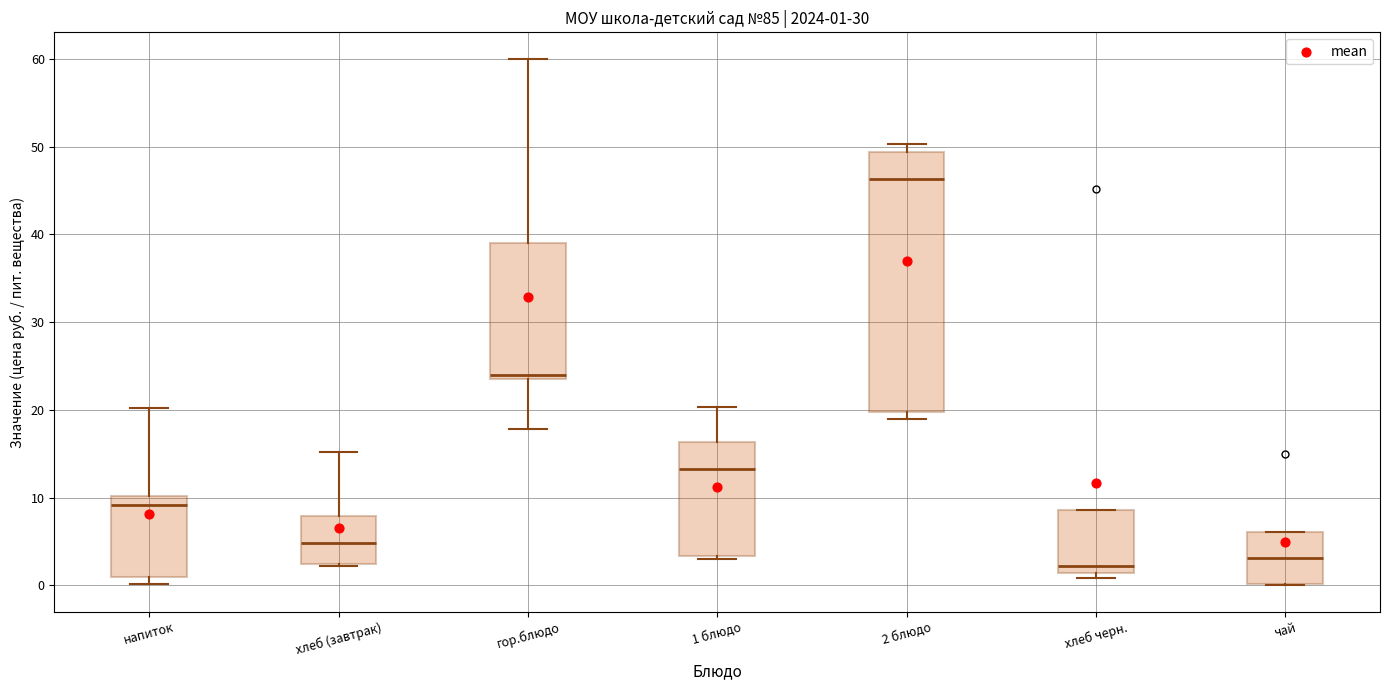

Comparing the boxes themselves (not the whiskers), which one is the tallest?

2 блюдо